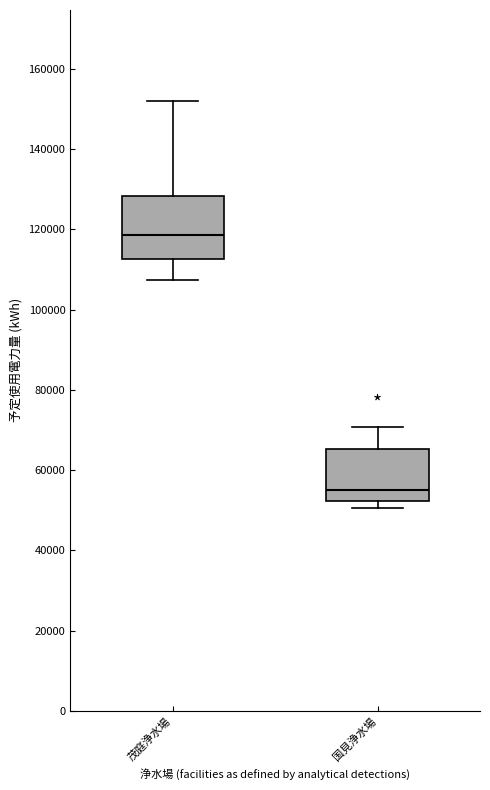

Reading left to right, transcribe this box plot: for each box, give where its median line is, the range the box spans, and where its two whiskers end, as read against the y-axis. The values are not printed on the chart, so give them approximately, as read against the axis.

茂庭浄水場: median 118000, box 112000 to 128000, whiskers 108000 to 152000
国見浄水場: median 56000, box 52000 to 66000, whiskers 50000 to 70000